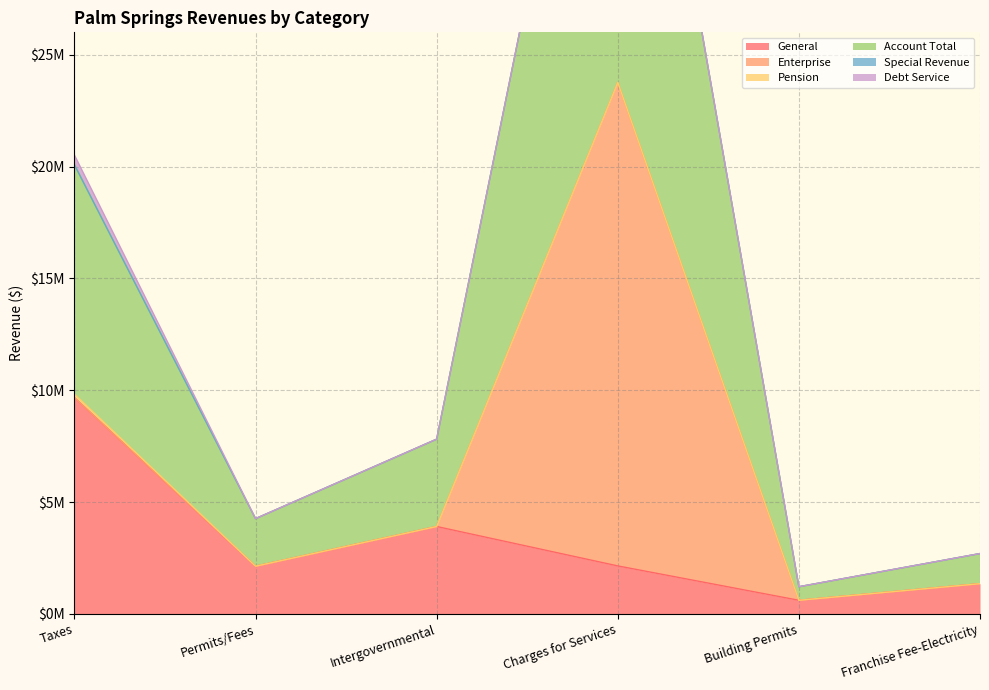

The Account Total series shows 1347413 at Franchise Fee-Electricity. True or false?

True